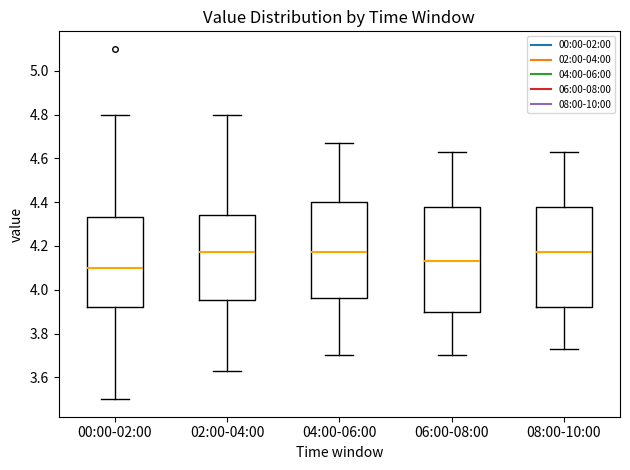

Which box has the lowest median line?

00:00-02:00